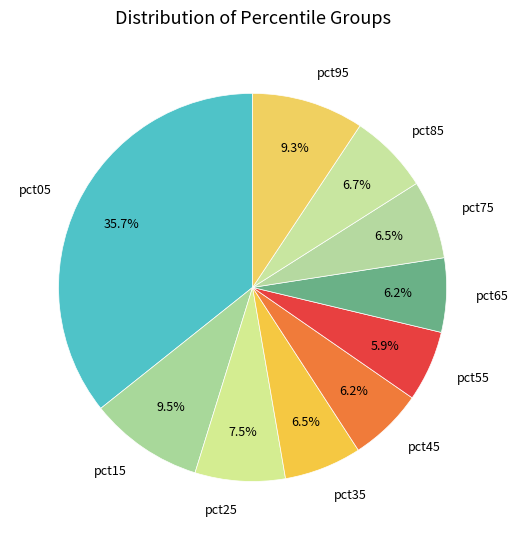

Rank the categories by value from lowest to highest.

pct55, pct65, pct45, pct35, pct75, pct85, pct25, pct95, pct15, pct05